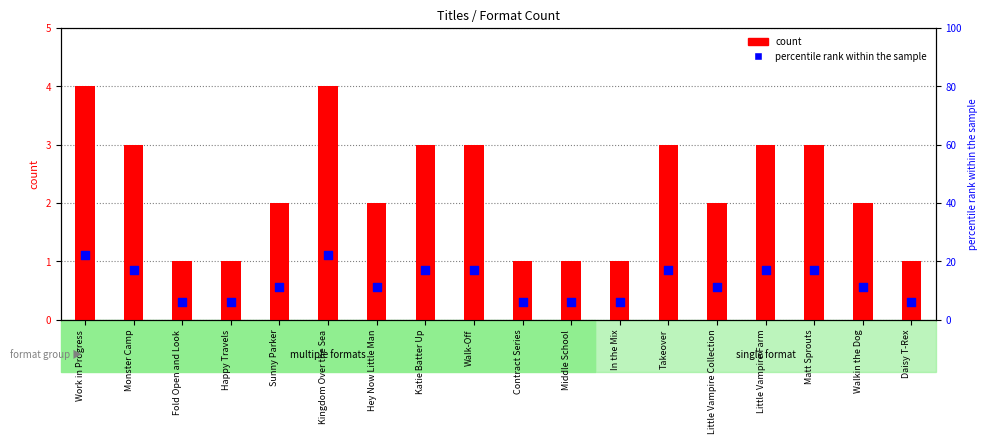

Which series reaches the minimum Y coordinate?

count